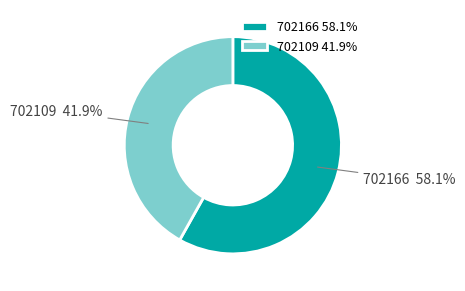

Combined, what portion of the pie is 702109 and 702166?

100.0%